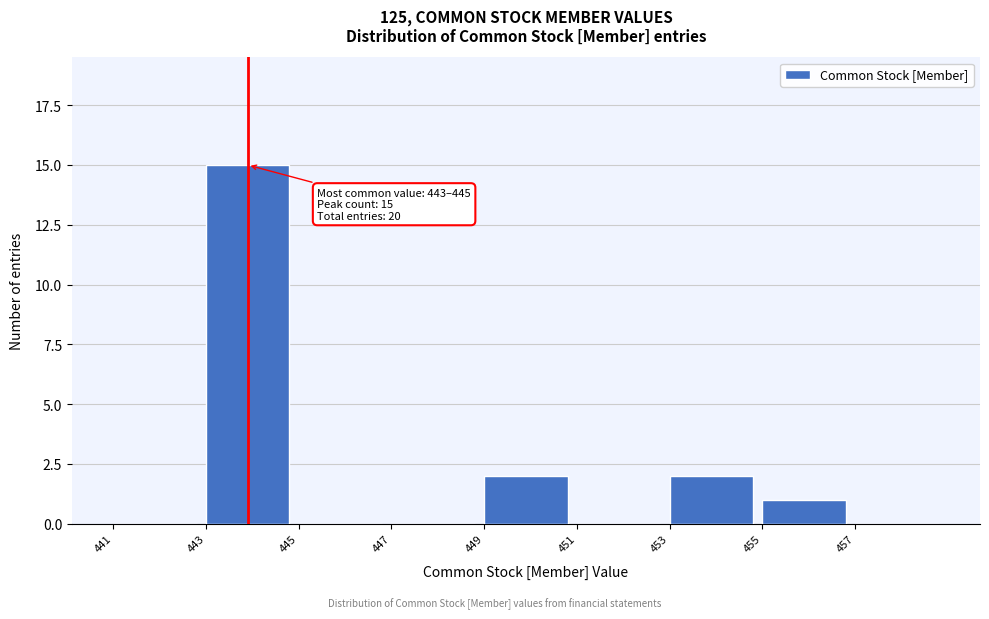

Over which range of the x-axis is the bar tallest?

443 to 445